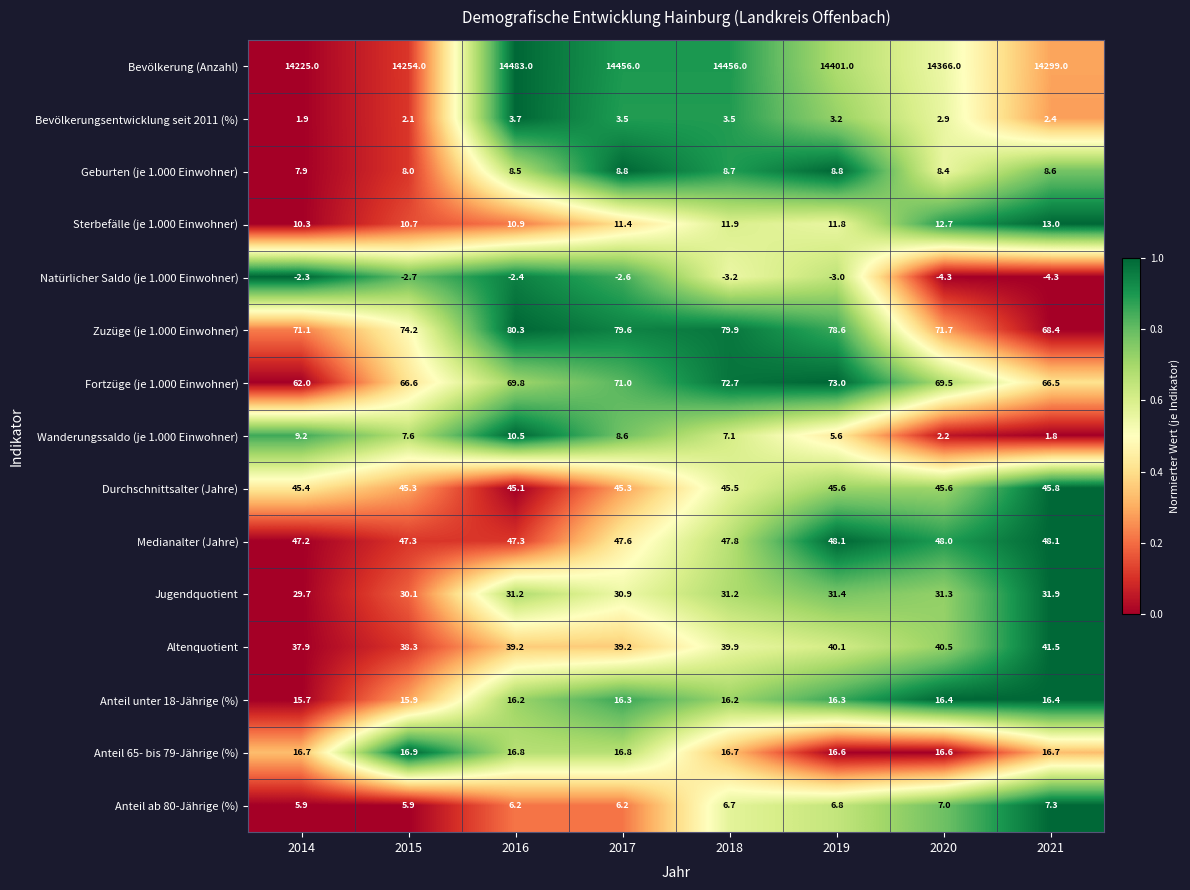

Which series has the widest spread of values?

Bevölkerung (Anzahl)